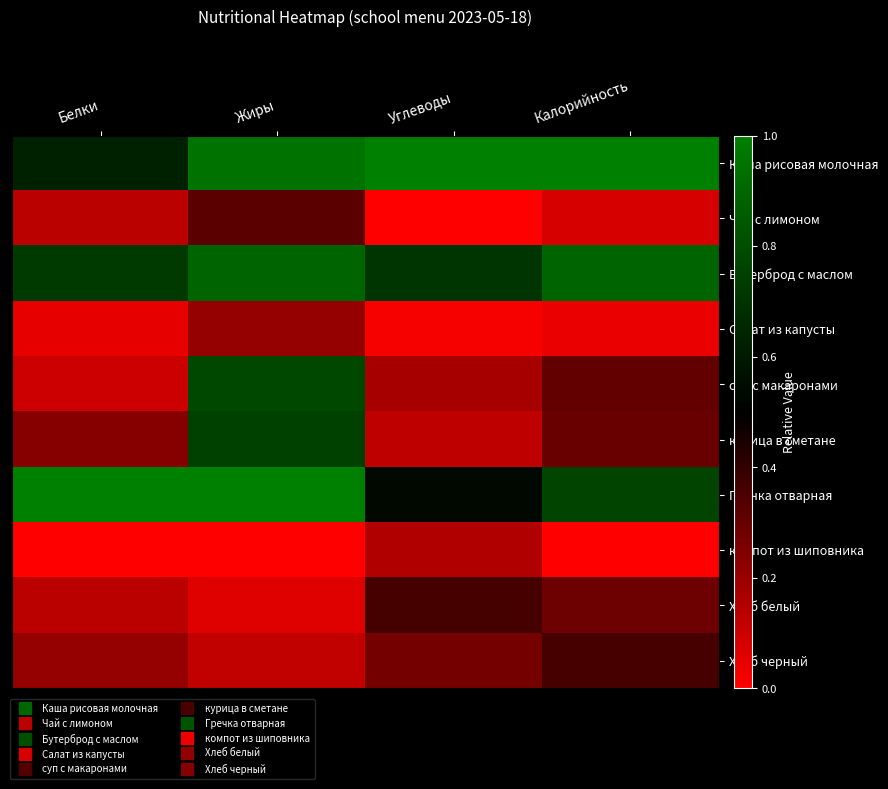

Between Белки and Калорийность, which is larger?

Калорийность